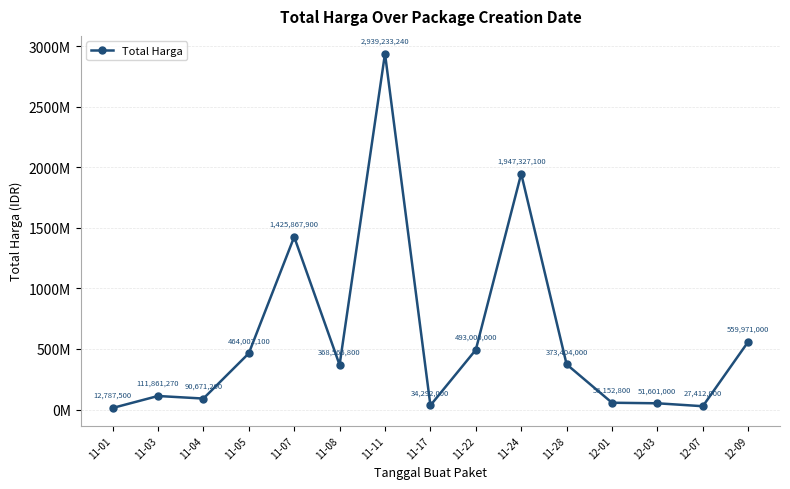

Which has a higher value, 12-09 or 11-28?

12-09